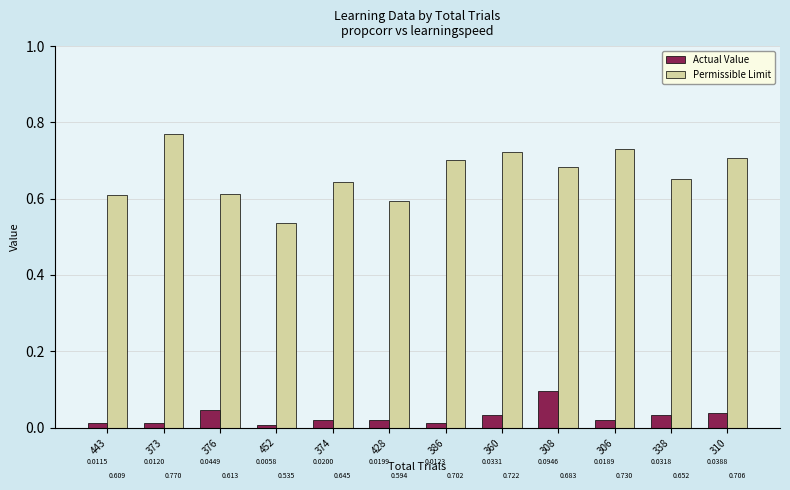

Rank the categories by Actual Value value from lowest to highest.

452, 443, 373, 386, 306, 428, 374, 338, 360, 310, 376, 308